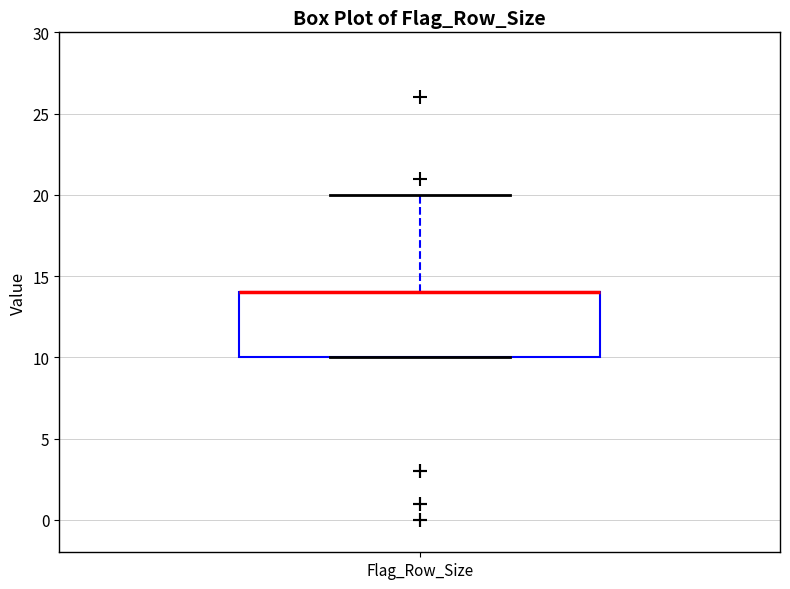

Transcribe this box plot: give where the median line is, the range the box spans, and where the two whiskers end, as read against the y-axis. The values are not printed on the chart, so give them approximately, as read against the axis.

median 14 (drawn on the box's upper edge), box 10 to 14, whiskers 10 to 20